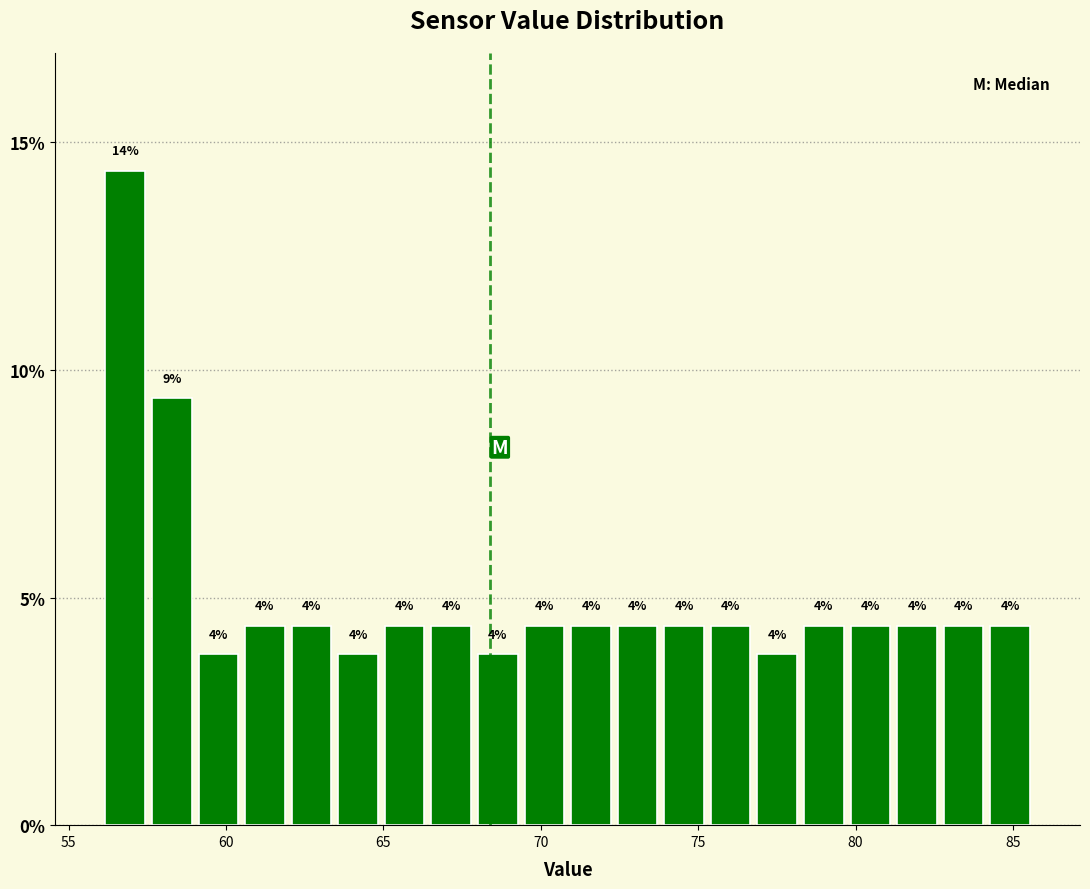

Read against the x-axis, roughly where is the centre of the tallest bar?

57.0